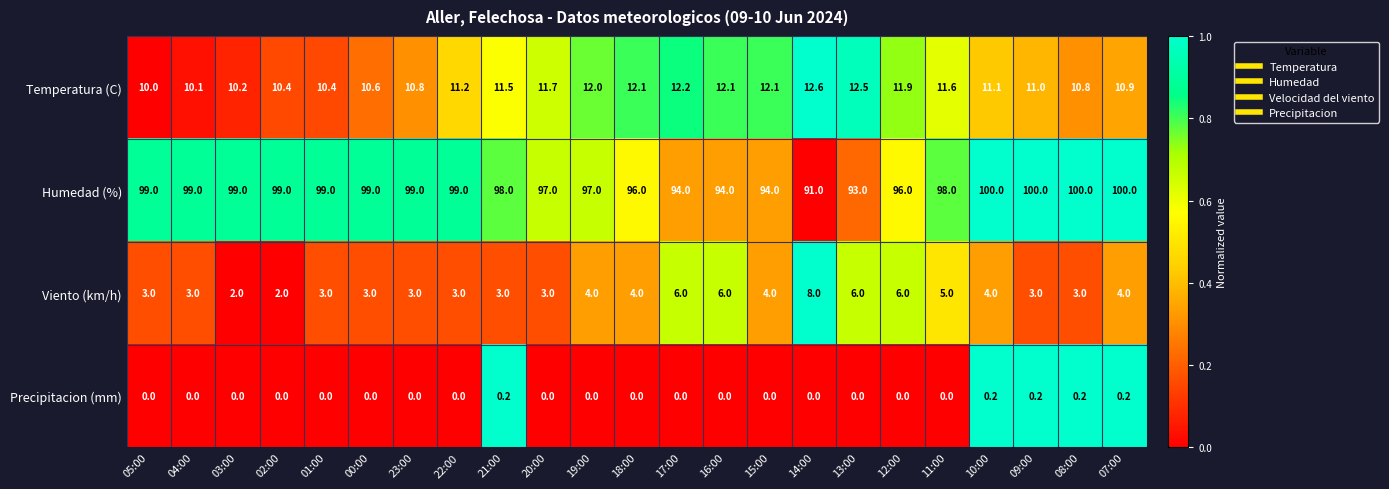

What is the difference between the maximum and minimum values in the Viento (km/h) series?

6.0